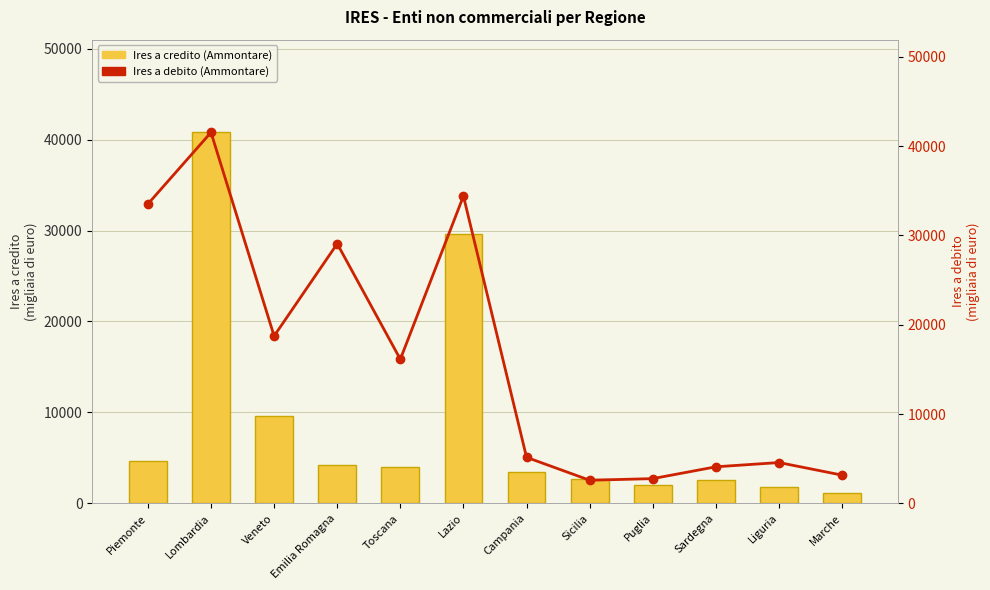

The value of Ires a debito (Ammontare) at Liguria is 4571. True or false?

True